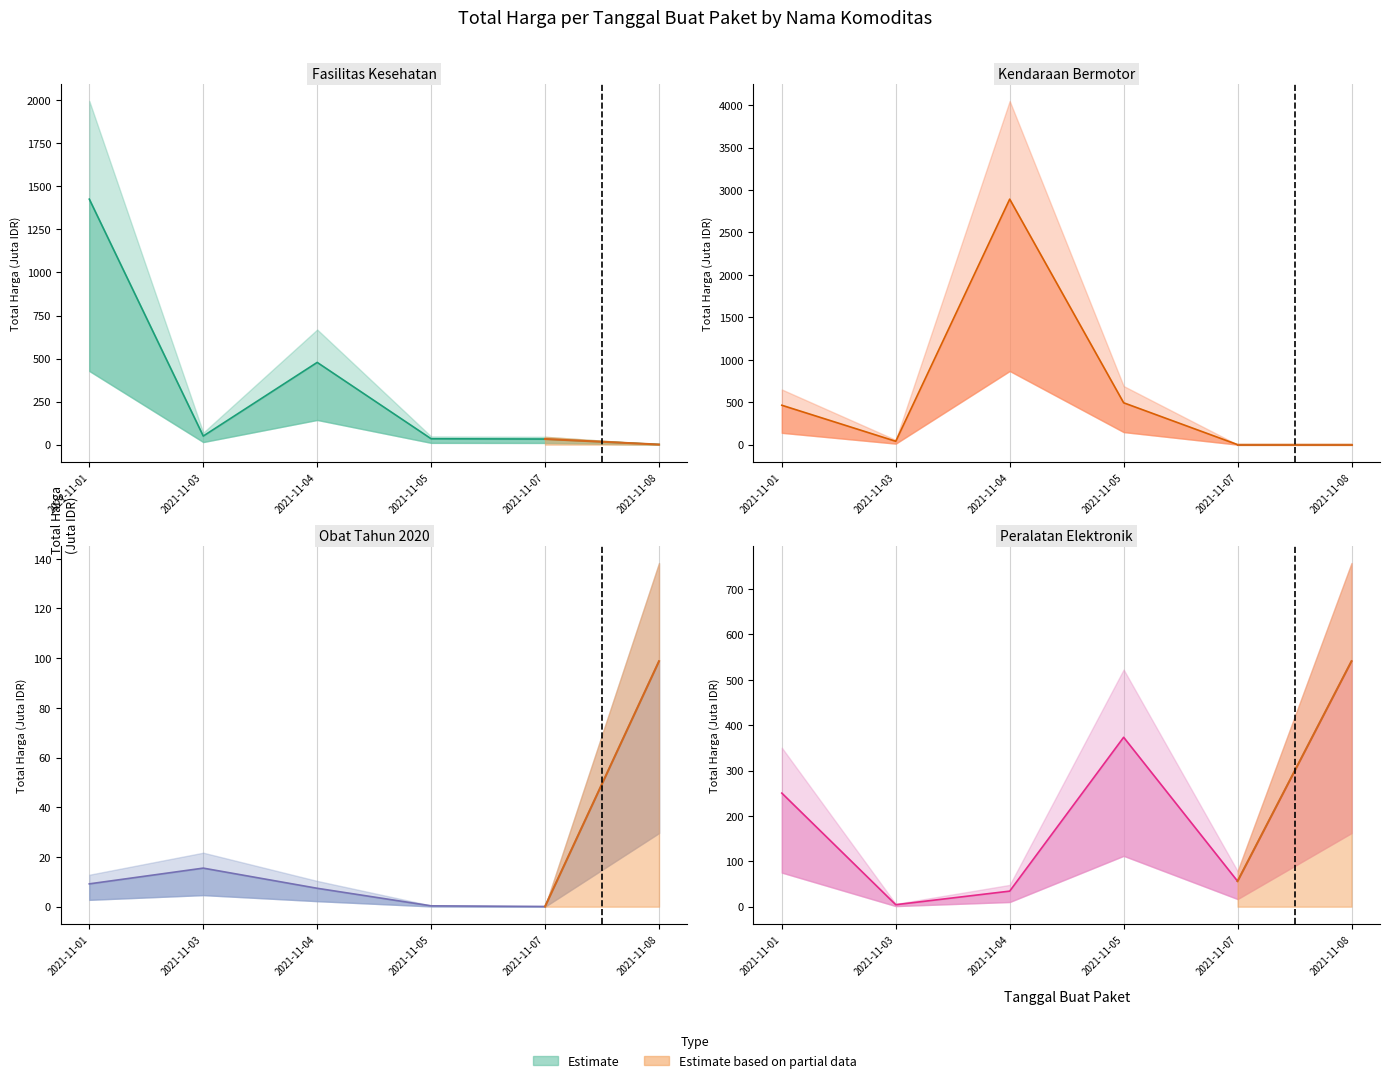

True or false: Fasilitas Kesehatan and Obat Tahun 2020 intersect in this chart.

True